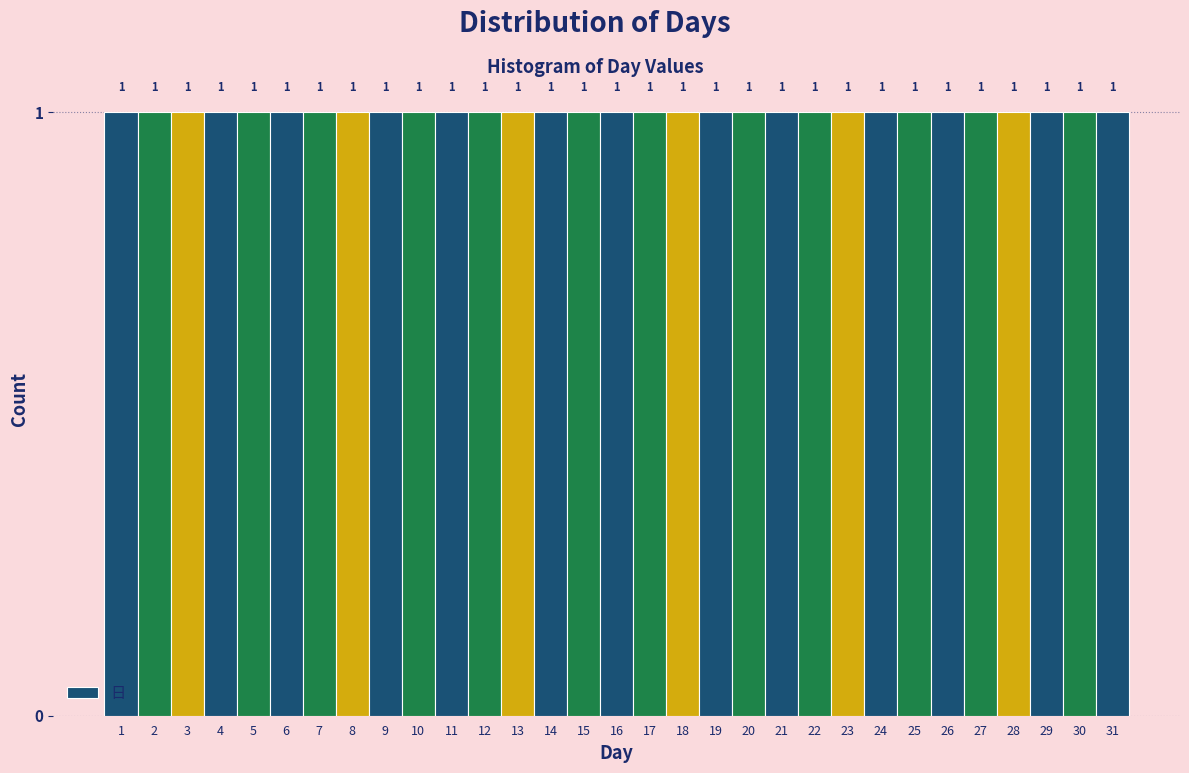

Reading left to right, transcribe this chart: for each bar, give the range it covers on the x-axis and its height.

0.5 to 1.5: 1
1.5 to 2.5: 1
2.5 to 3.5: 1
3.5 to 4.5: 1
4.5 to 5.5: 1
5.5 to 6.5: 1
6.5 to 7.5: 1
7.5 to 8.5: 1
8.5 to 9.5: 1
9.5 to 10.5: 1
10.5 to 11.5: 1
11.5 to 12.5: 1
12.5 to 13.5: 1
13.5 to 14.5: 1
14.5 to 15.5: 1
15.5 to 16.5: 1
16.5 to 17.5: 1
17.5 to 18.5: 1
18.5 to 19.5: 1
19.5 to 20.5: 1
20.5 to 21.5: 1
21.5 to 22.5: 1
22.5 to 23.5: 1
23.5 to 24.5: 1
24.5 to 25.5: 1
25.5 to 26.5: 1
26.5 to 27.5: 1
27.5 to 28.5: 1
28.5 to 29.5: 1
29.5 to 30.5: 1
30.5 to 31.5: 1